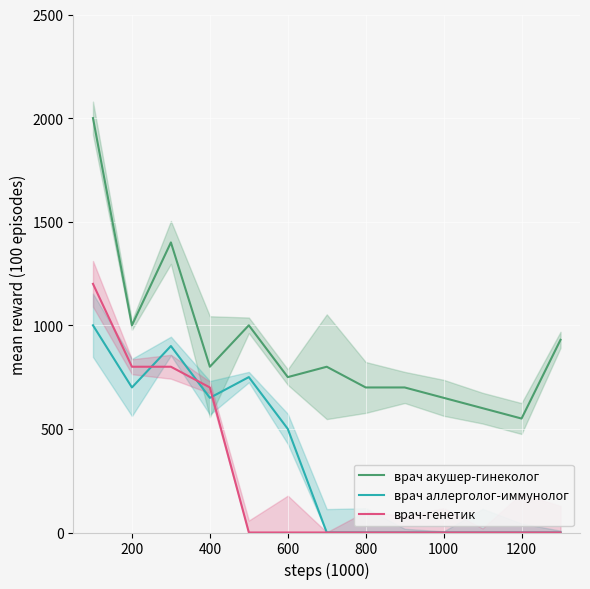

At which category does врач акушер-гинеколог reach its first local valley?

200